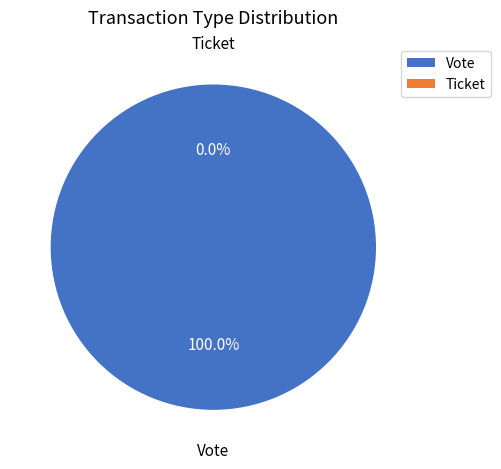

Which slice is the smallest?

Ticket